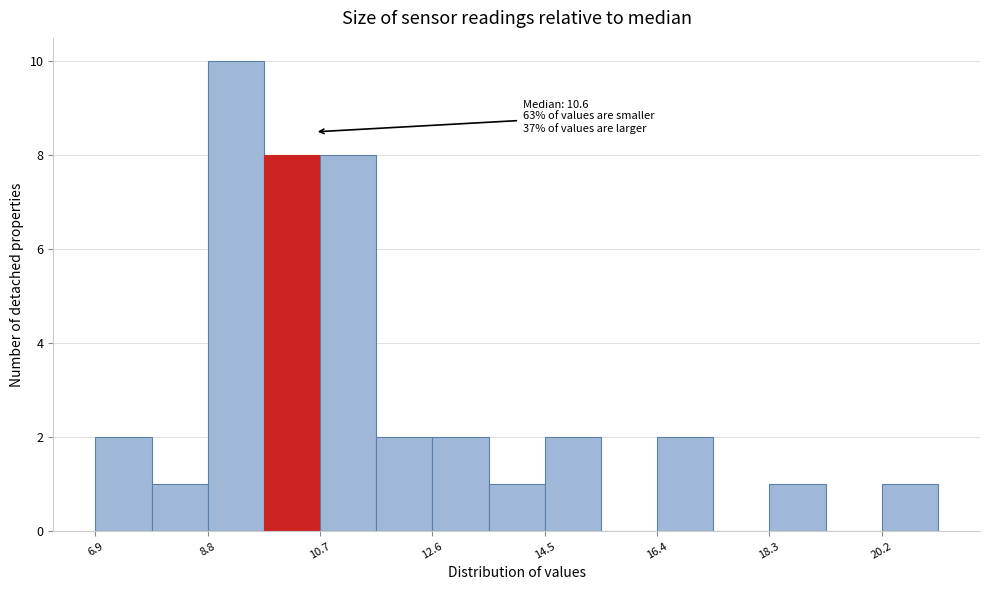

Over which range of the x-axis is the bar tallest?

8.8 to 9.8